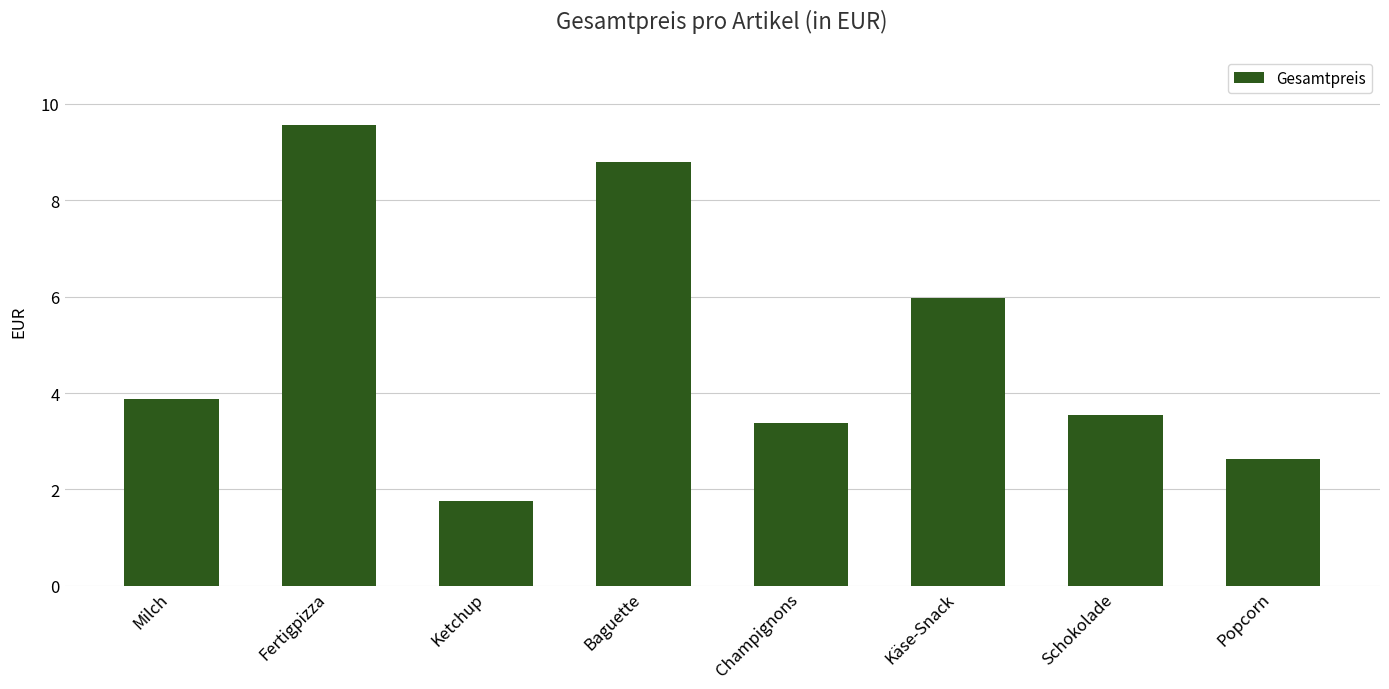

What is the minimum value shown in the chart?

1.8